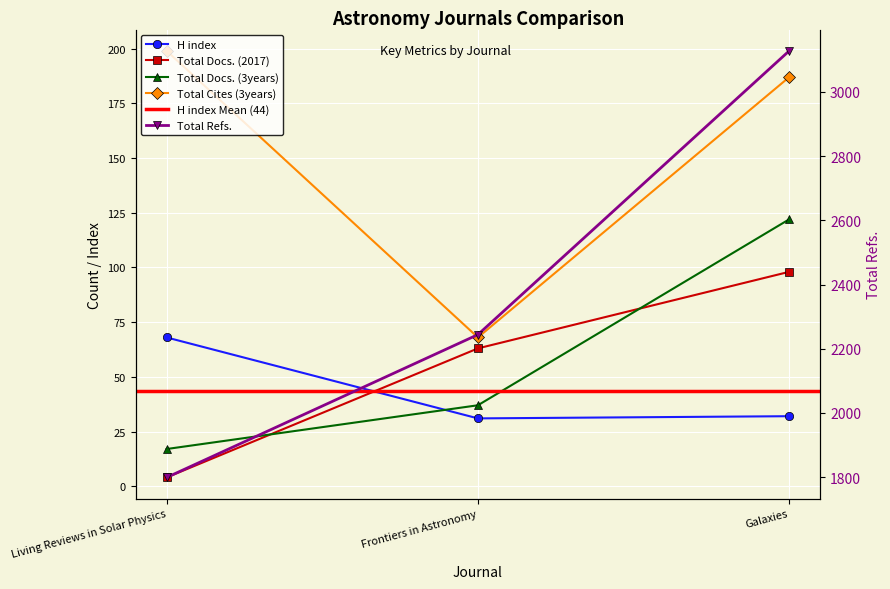

What is the maximum value shown in the chart?

3128